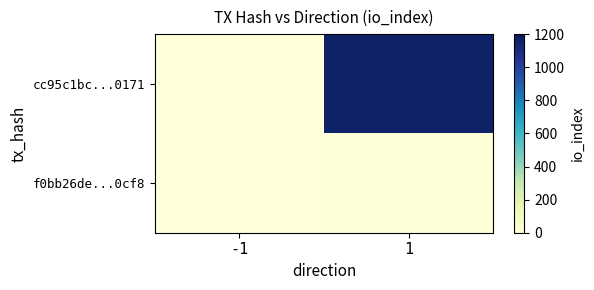

At which category is the sum across all series the highest?

1